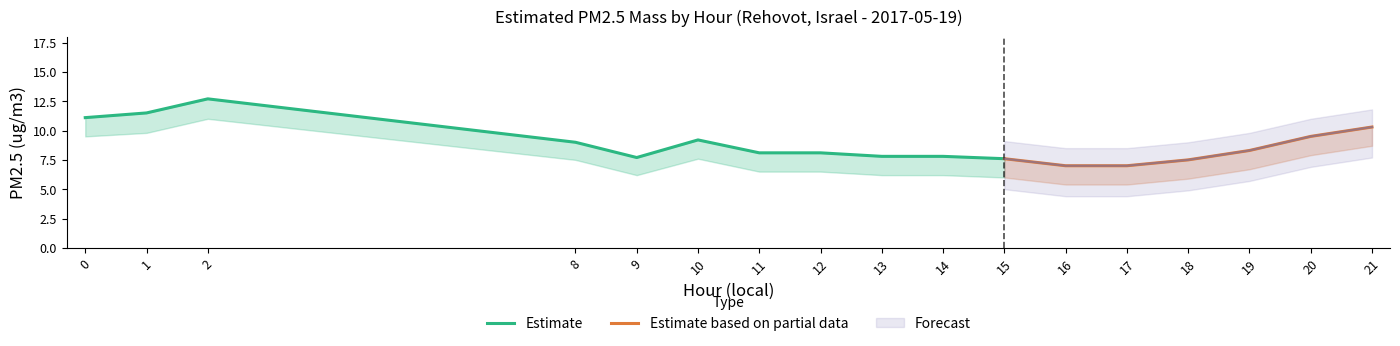

What is the sum of all PM2.5 upper bound values?

177.4